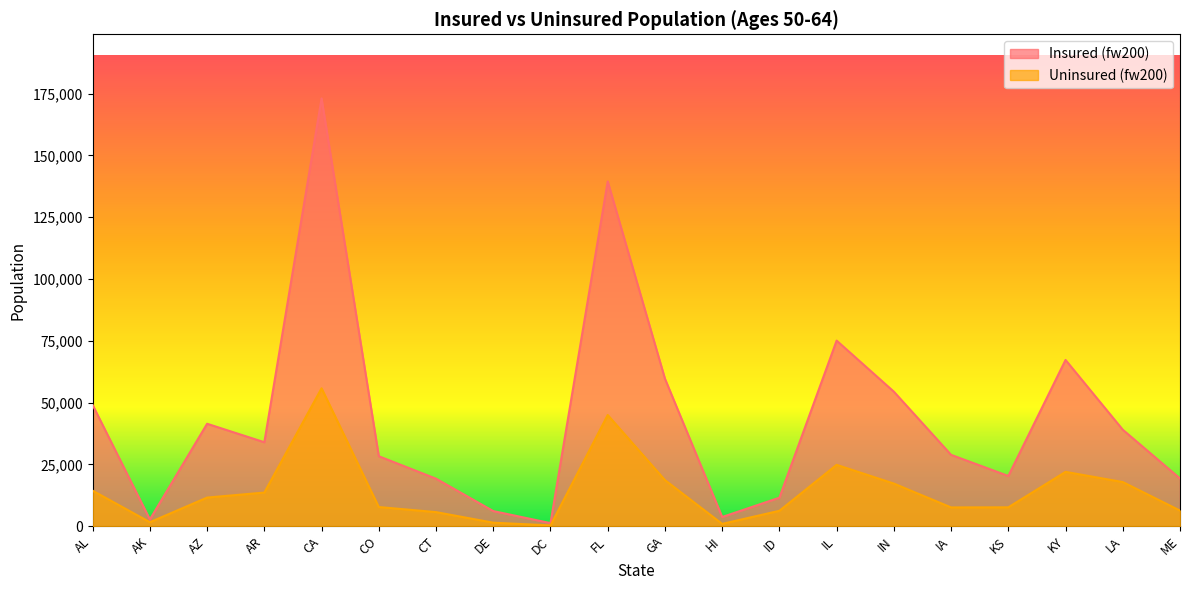

At which category does Insured (fw200) reach its first local valley?

AK